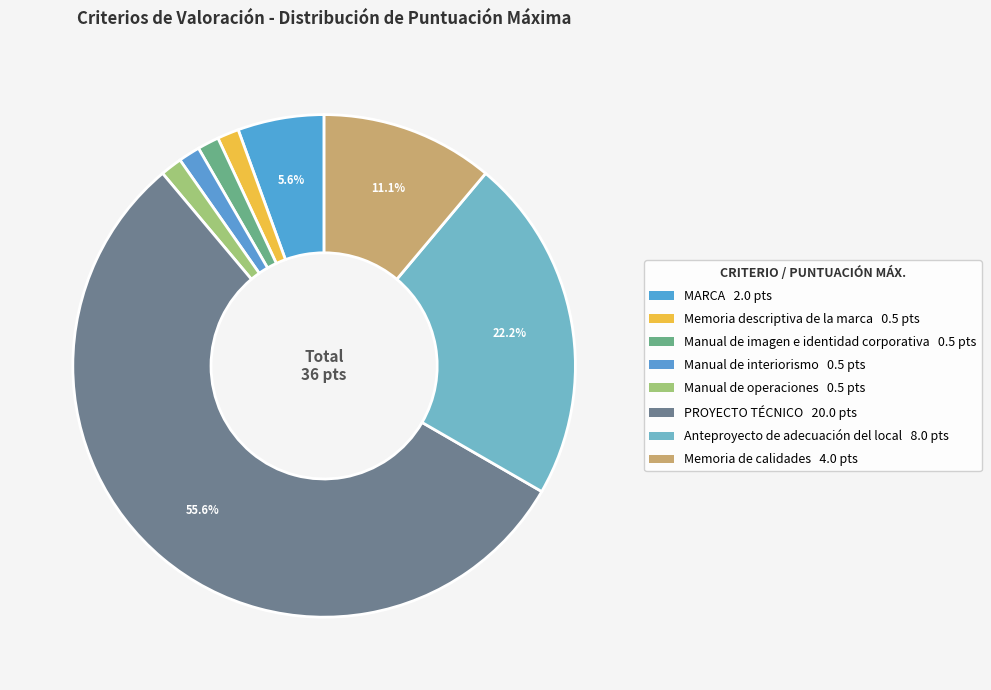

To the nearest percent, what portion does Manual de imagen e identidad corporativa represent?

1%